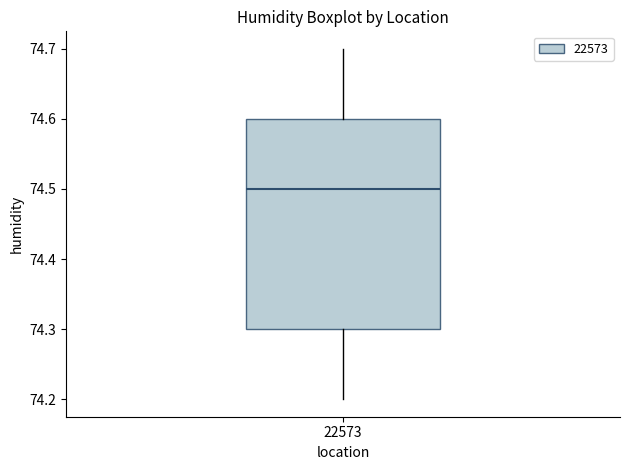

Transcribe this box plot: give where the median line is, the range the box spans, and where the two whiskers end, as read against the y-axis. The values are not printed on the chart, so give them approximately, as read against the axis.

median 74.5, box 74.3 to 74.6, whiskers 74.2 to 74.7